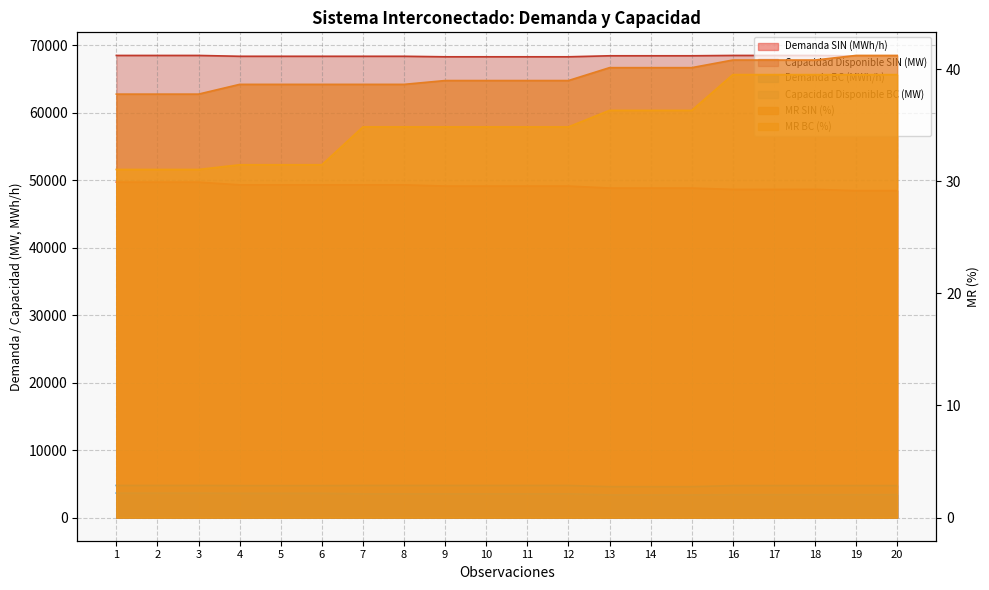

True or false: Demanda SIN (MWh/h) and MR BC (%) cross at least once.

False